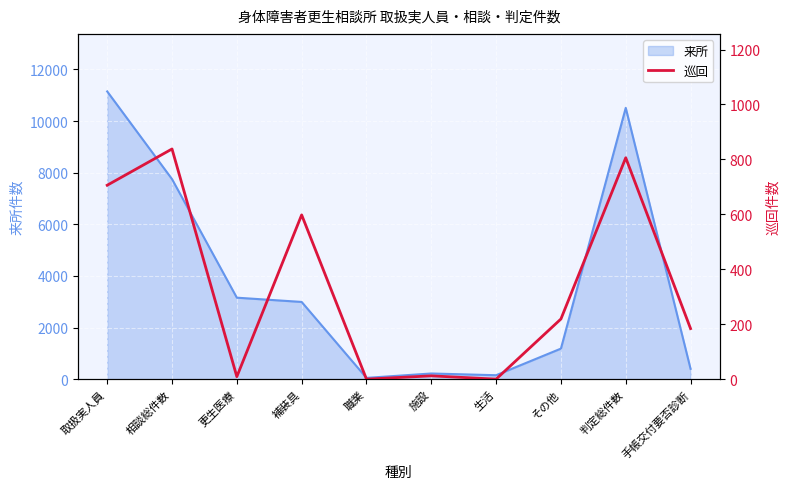

At which category does the chart reach its minimum across all series?

職業